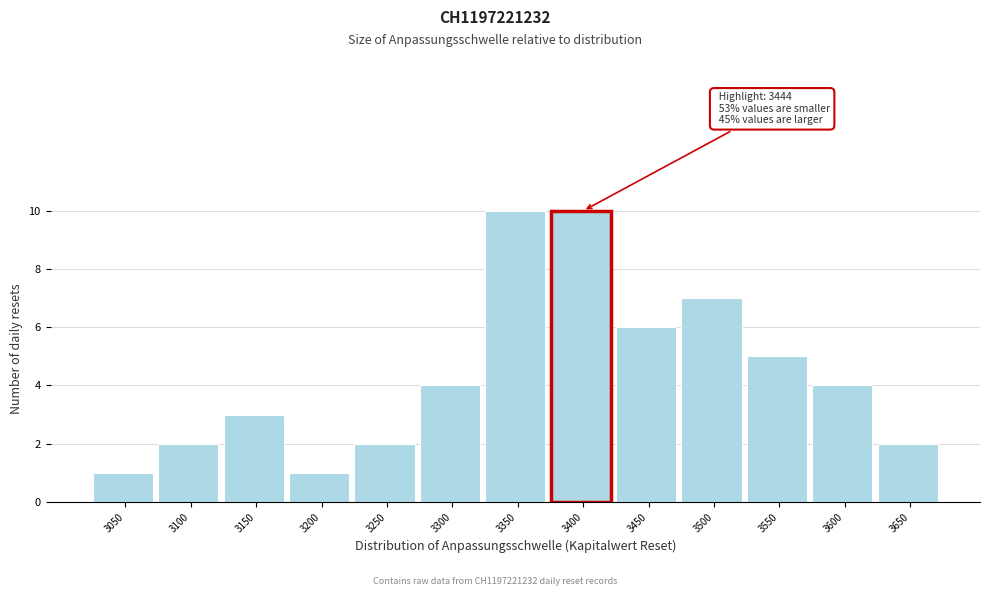

Reading left to right, list all the values displayed in this chart.

3050=1	3100=2	3150=3	3200=1	3250=2	3300=4	3350=10	3400=10	3450=6	3500=7	3550=5	3600=4	3650=2